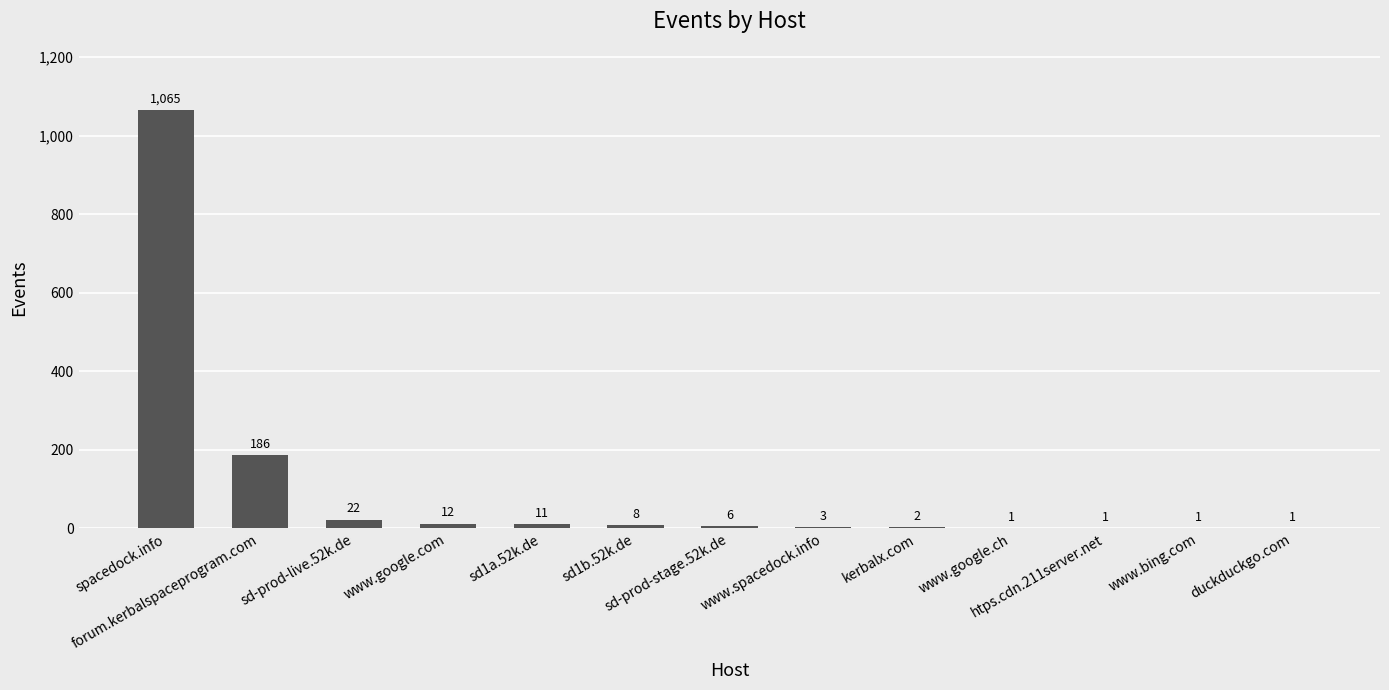

What is the ratio of the value at www.spacedock.info to the value at sd-prod-stage.52k.de?

0.5